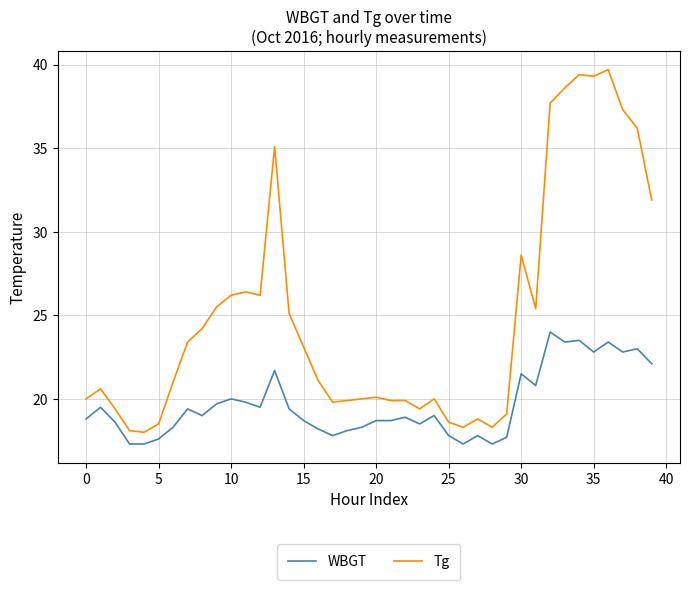

Which series has the largest range (max minus min)?

Tg